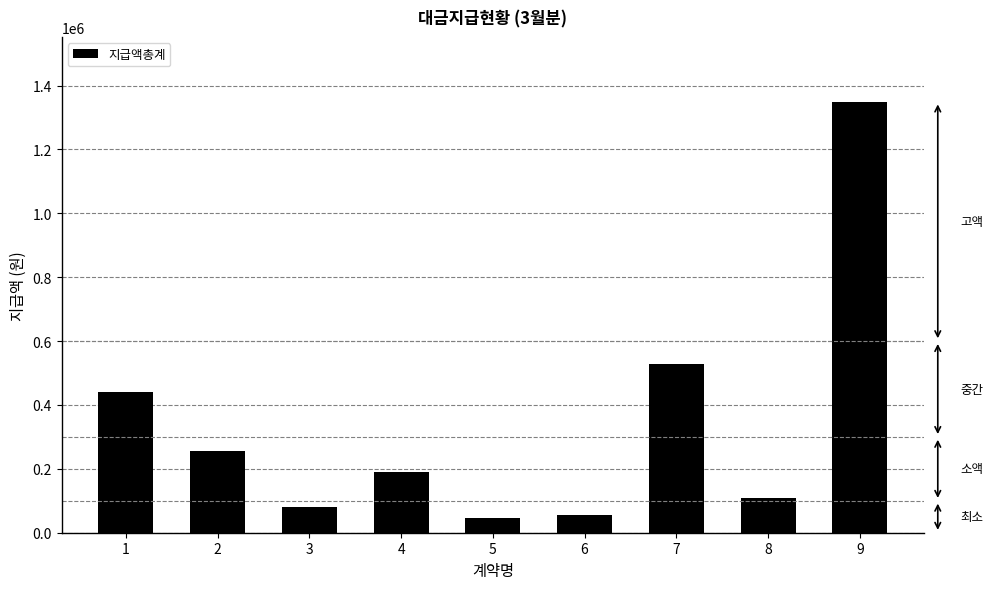

What is the change in value from 6 to 9?

+1294100